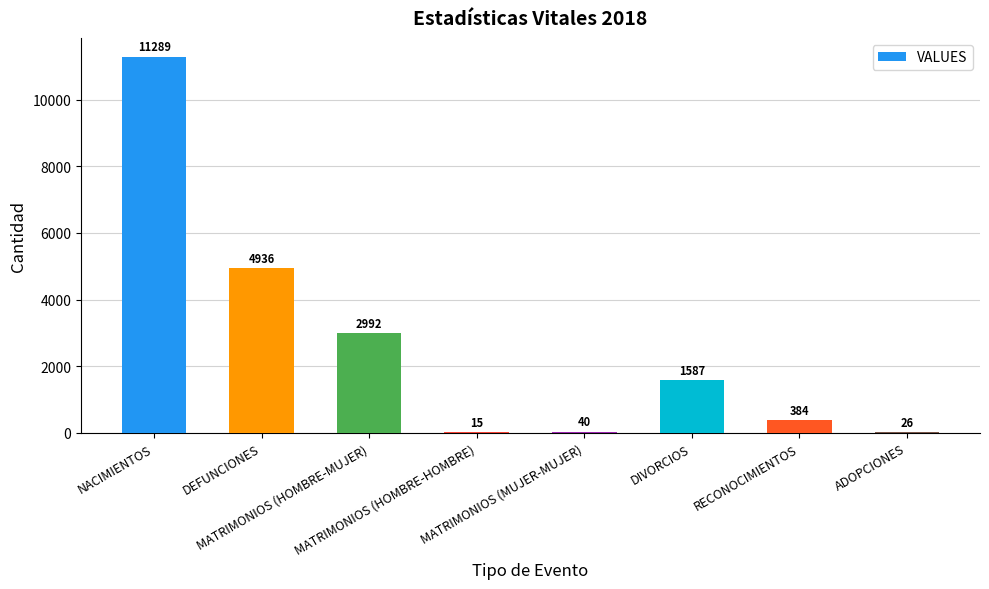

Reading left to right, transcribe all the data shown in this chart.

11289	4936	2992	15	40	1587	384	26